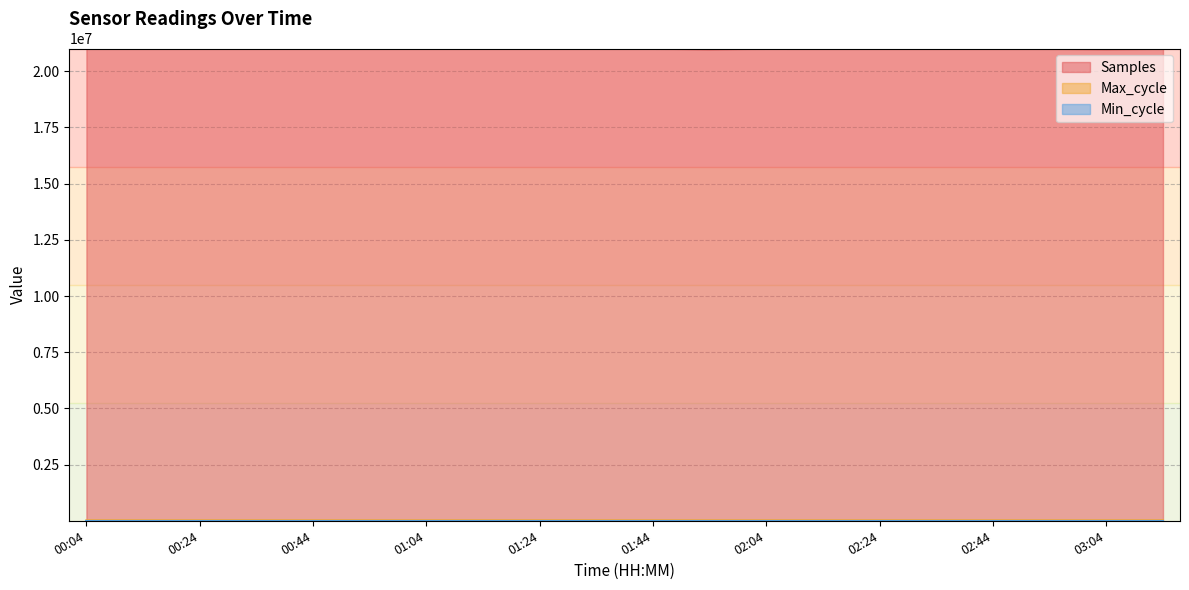

What is the total value across all series at 00:04?

21029089